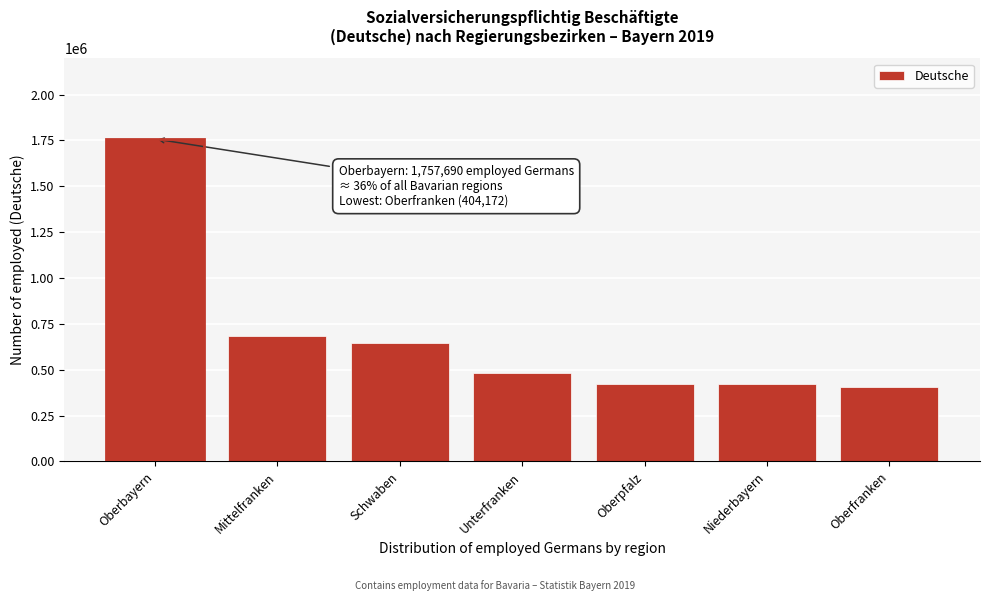

What is the ratio of the value at Oberbayern to the value at Oberfranken?

4.3